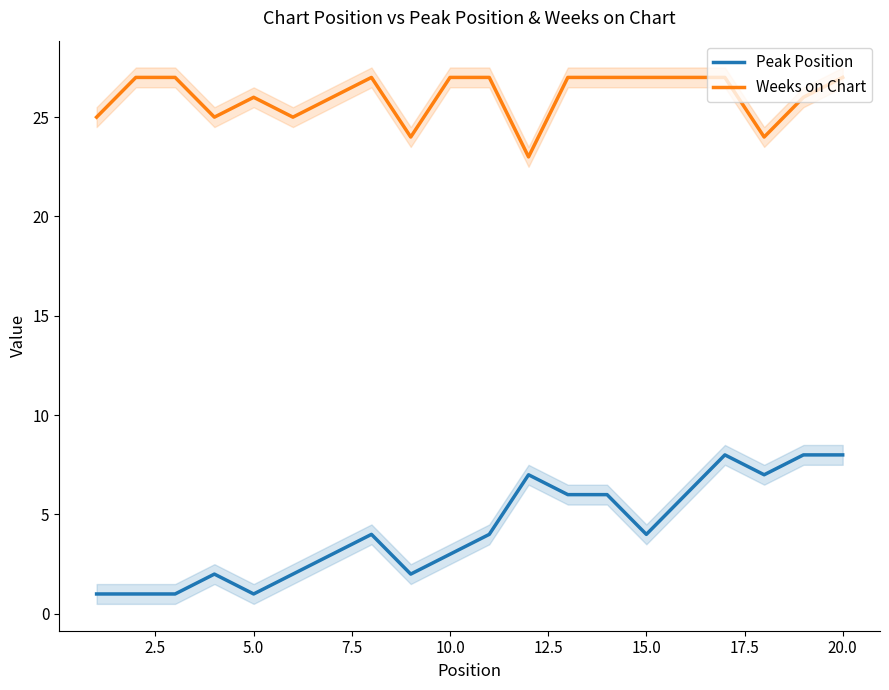

True or false: Weeks on Chart and Peak Position intersect in this chart.

False